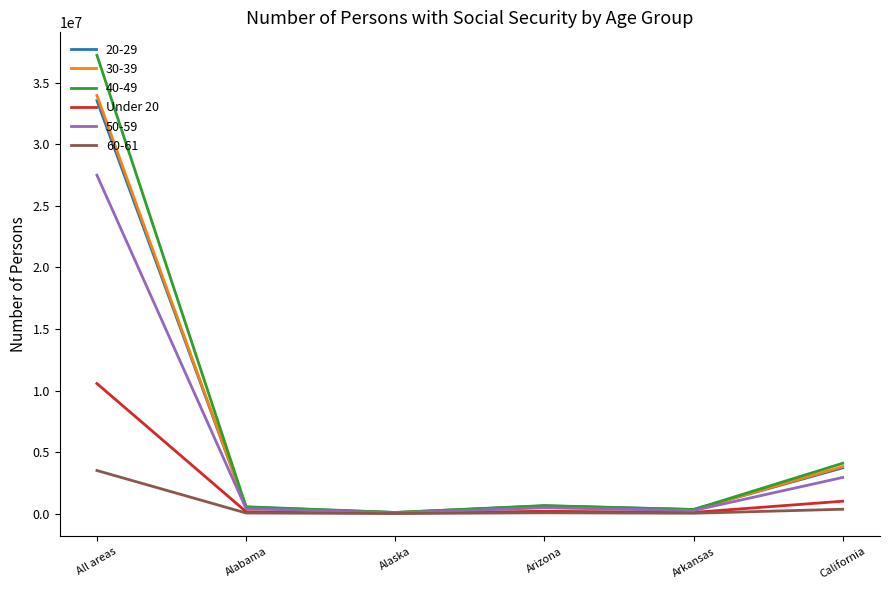

Which series has the widest spread of values?

40-49